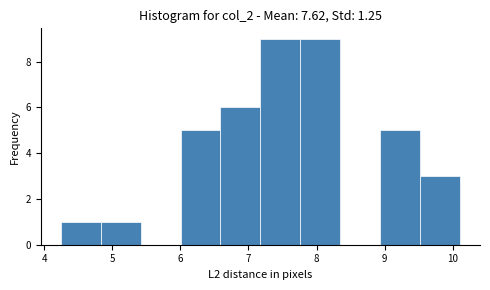

How tall is the bar that spans 4.2 to 4.8 on the x-axis? Neither the bar edges nor the heights are printed on the chart, so give them approximately, as read against the axes.

1